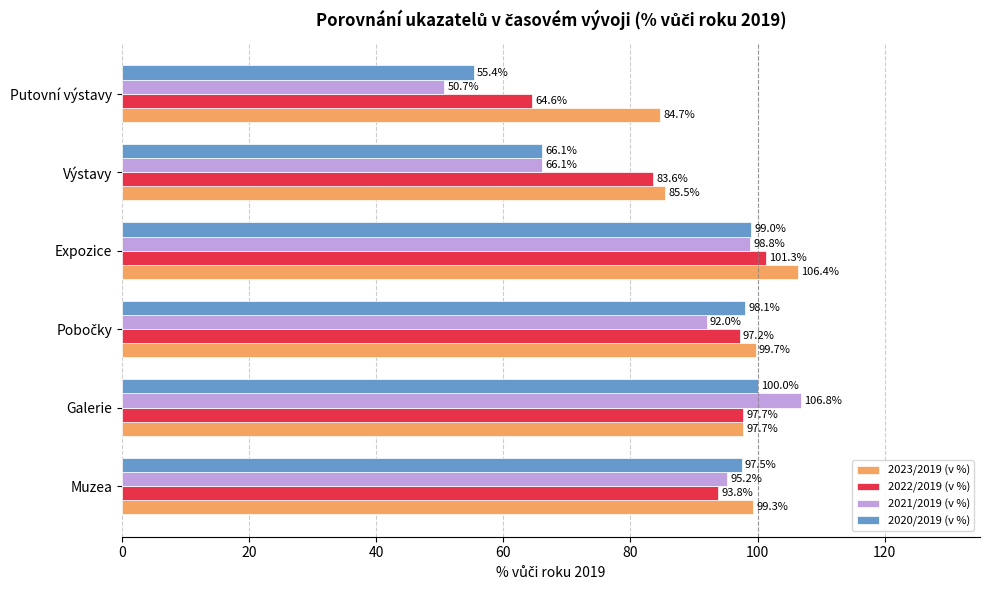

Which series has the largest range (max minus min)?

2021/2019 (v %)